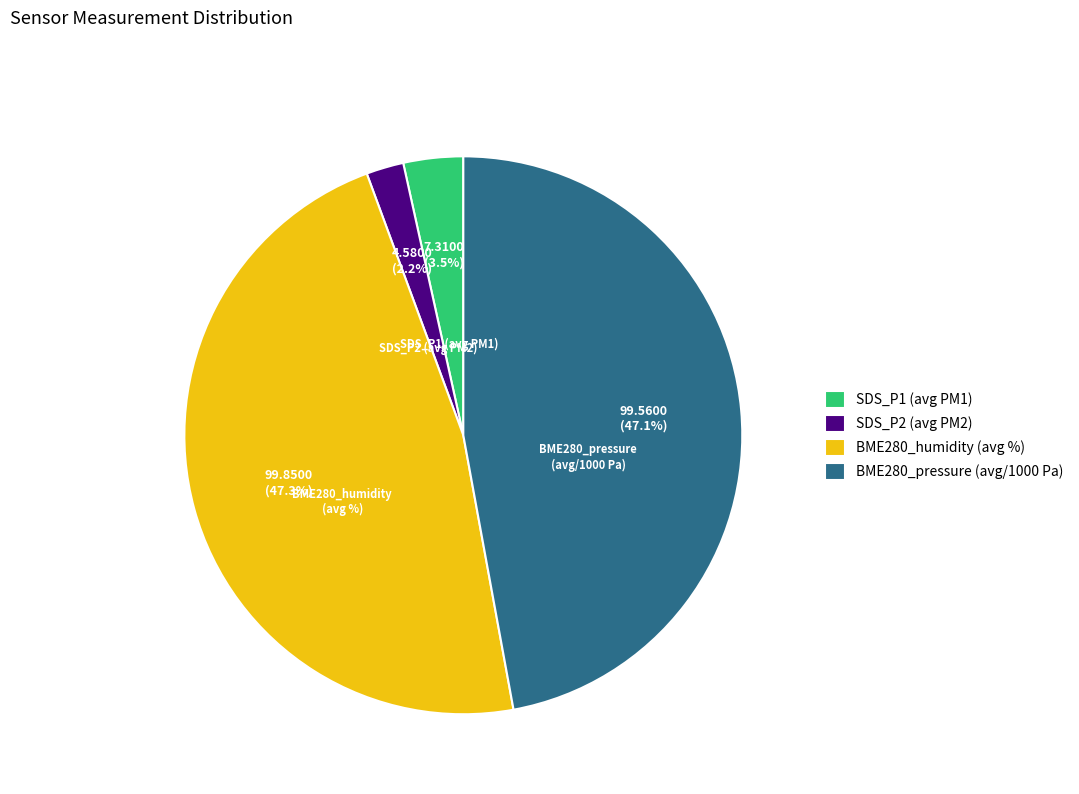

To the nearest percent, what is the combined percentage of BME280_humidity and BME280_pressure?

94%